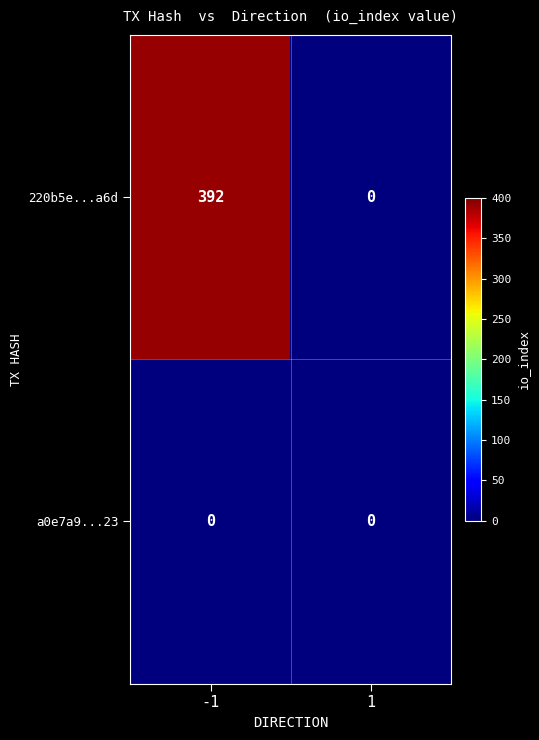

List the series in order of their peak value, lowest first.

a0e7a9...23, 220b5e...a6d